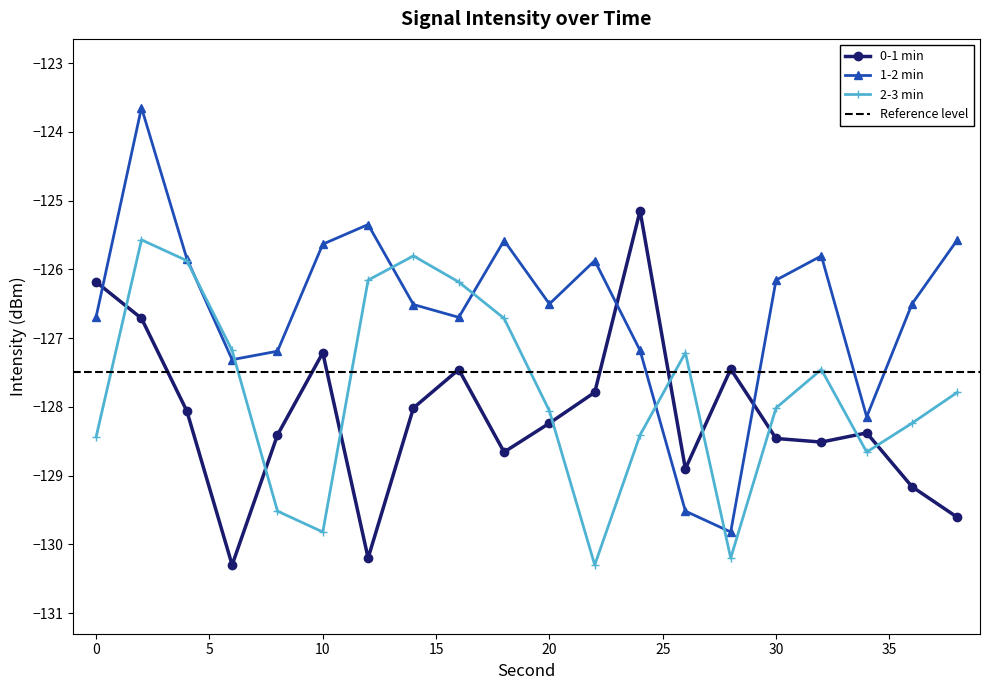

At how many categories does at least one series exceed -129?

20